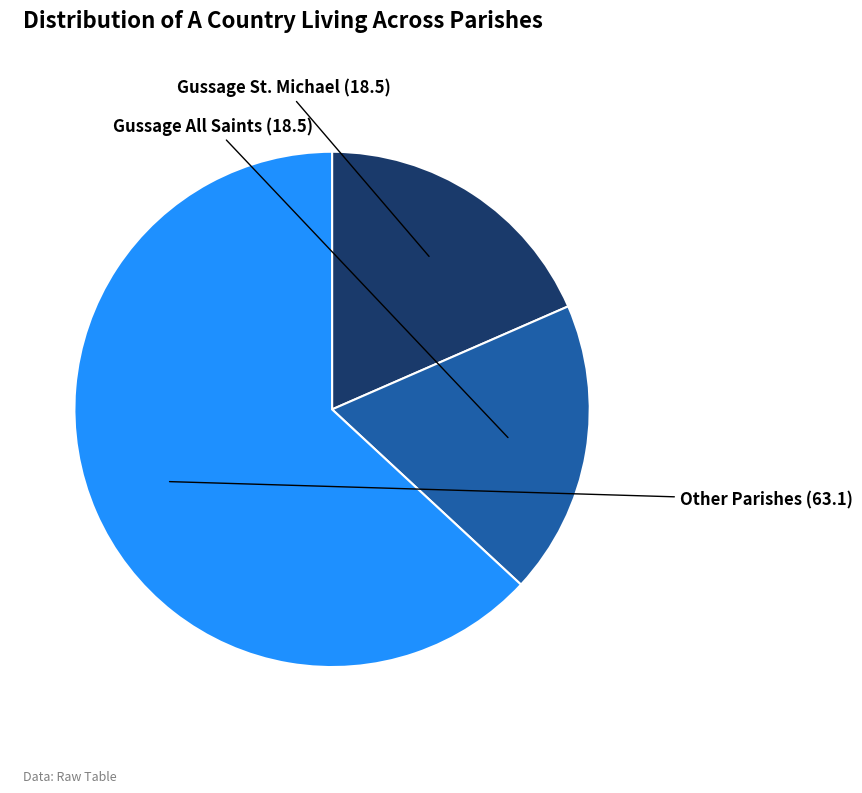

Does any single category account for the majority?

Yes